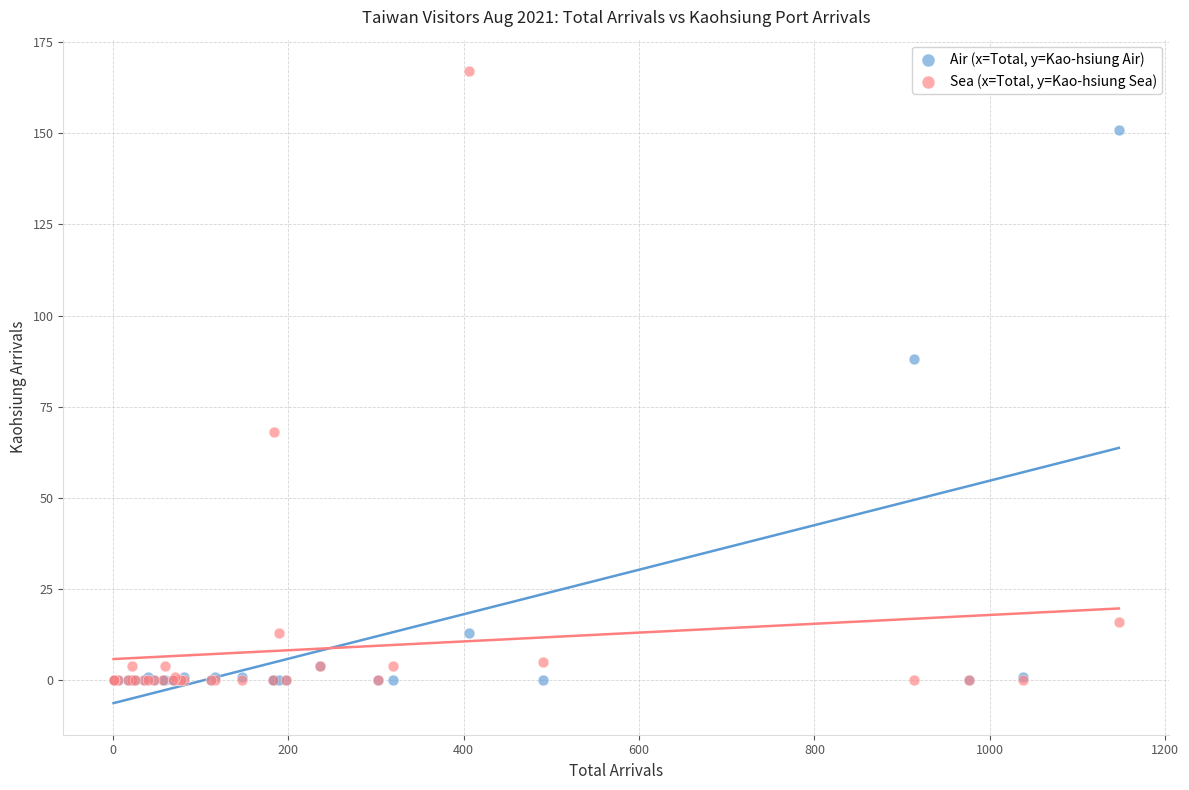

In the Air (x=Total, y=Kao-hsiung Air) series, what Y value is closest to 75?

88